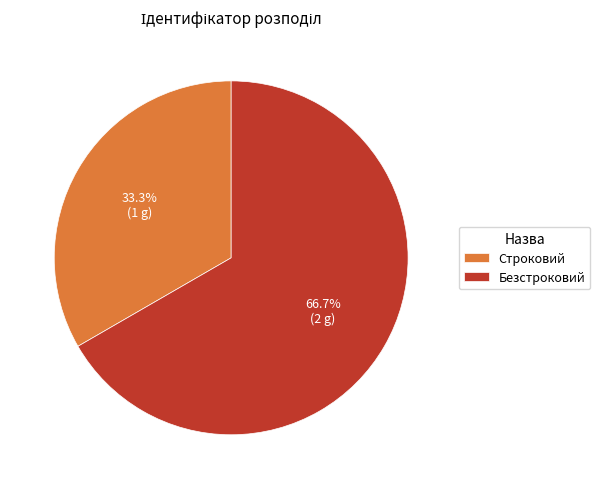

Is it true that Безстроковий is 55% of the pie?

False